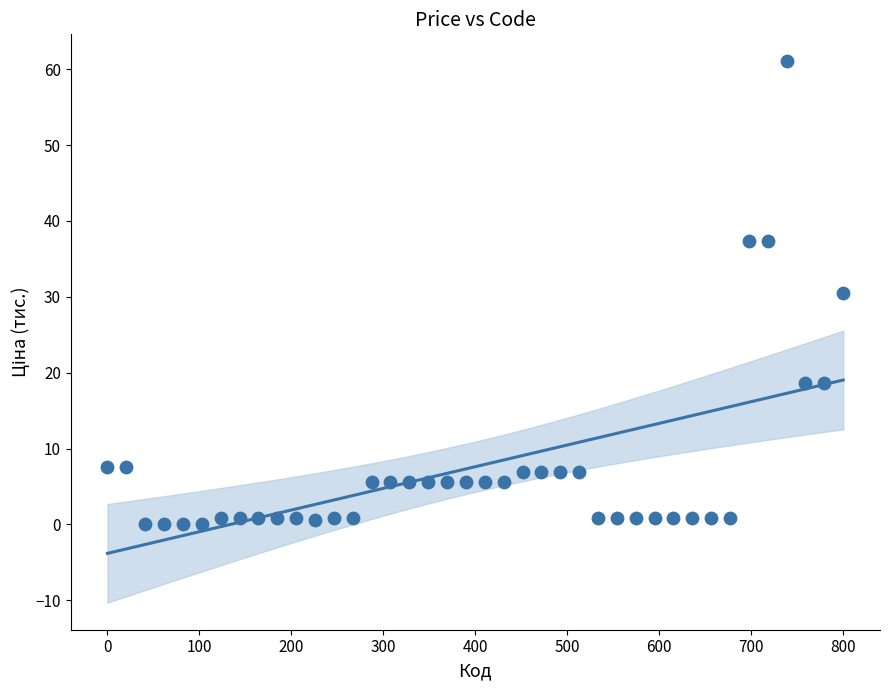

What is the range of X values (max minus min)?

800.0